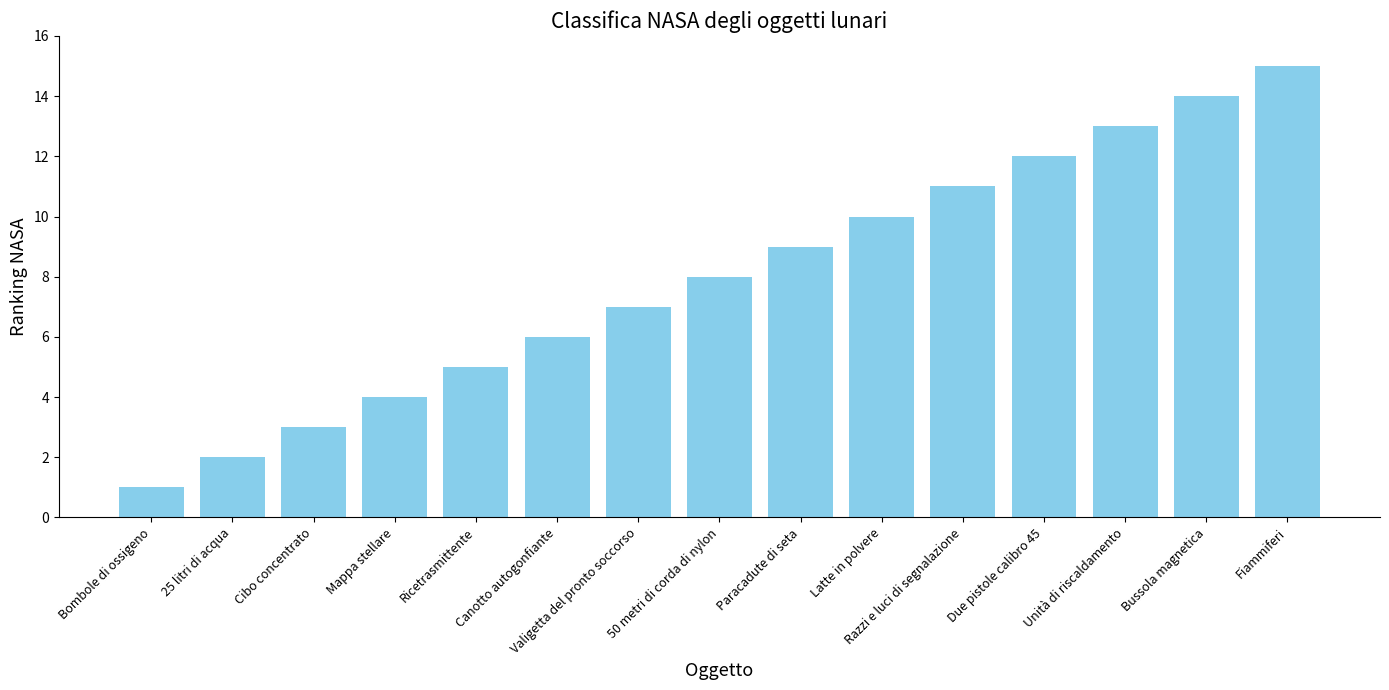

What is the greatest value displayed?

15